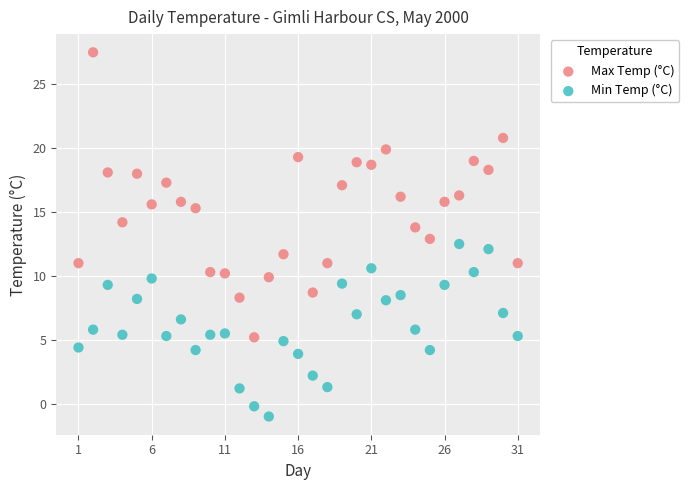

Which series has the largest Y range (max minus min)?

Max Temp (°C)